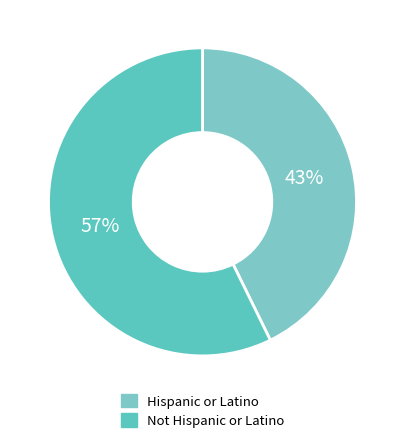

Between Not Hispanic or Latino and Hispanic or Latino, which is larger?

Not Hispanic or Latino